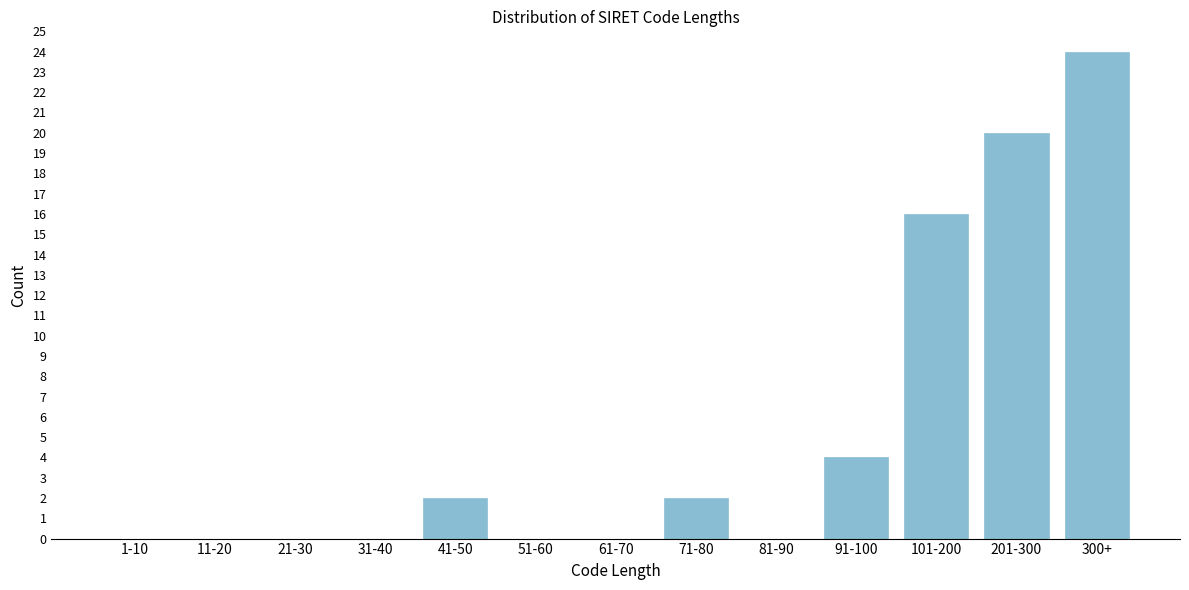

Reading right to left, transcribe all the data shown in this chart.

300+=24	201-300=20	101-200=16	91-100=4	81-90=0	71-80=2	61-70=0	51-60=0	41-50=2	31-40=0	21-30=0	11-20=0	1-10=0